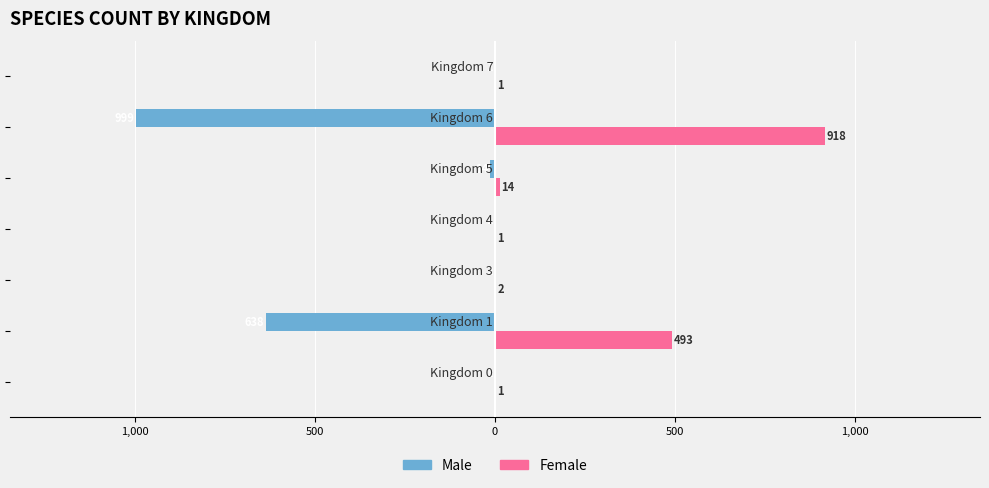

What are all the series names shown in the legend?

Male, Female